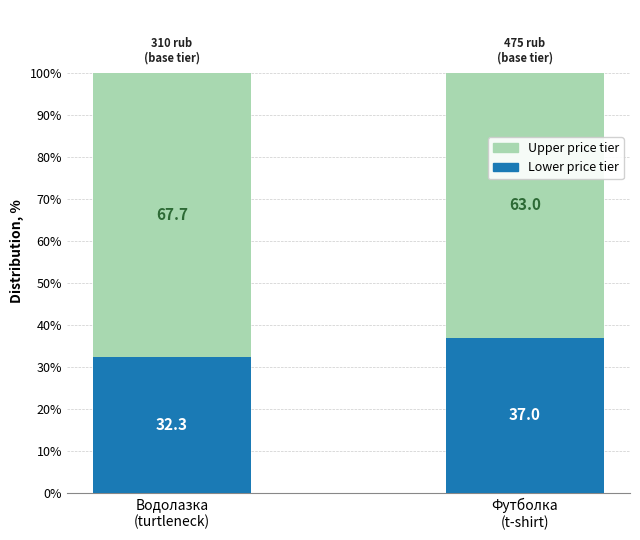

What is the sum of all Lower price tier values?

69.3